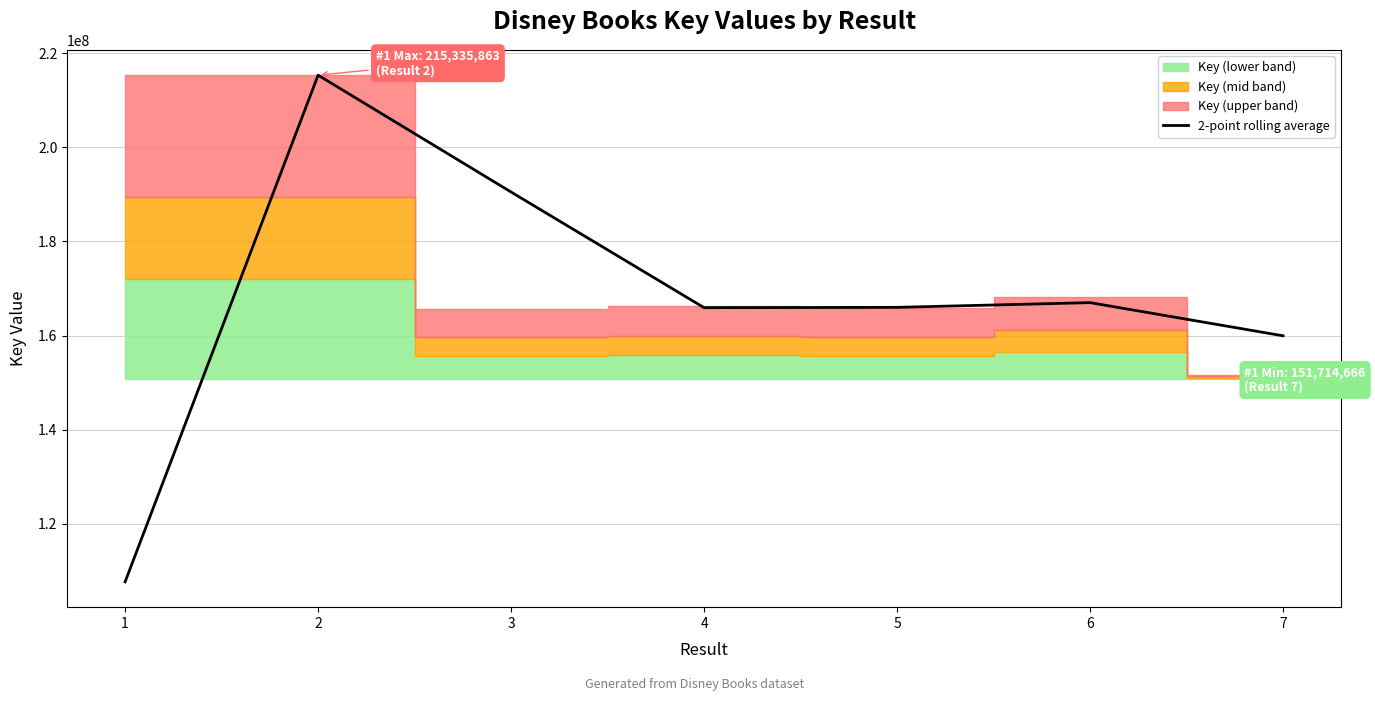

What is the difference between the maximum and second lowest values?

55384099.5